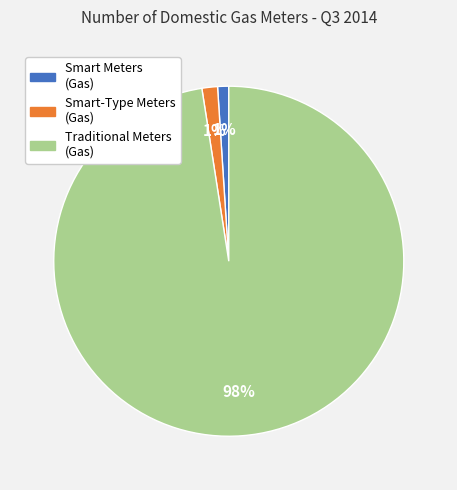

Is there a majority slice in this chart?

Yes